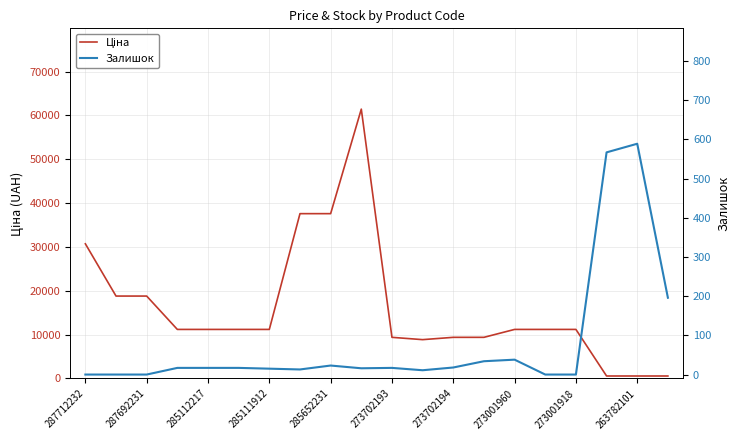

What is the value of the Залишок point at the 10th from the left?

16.0